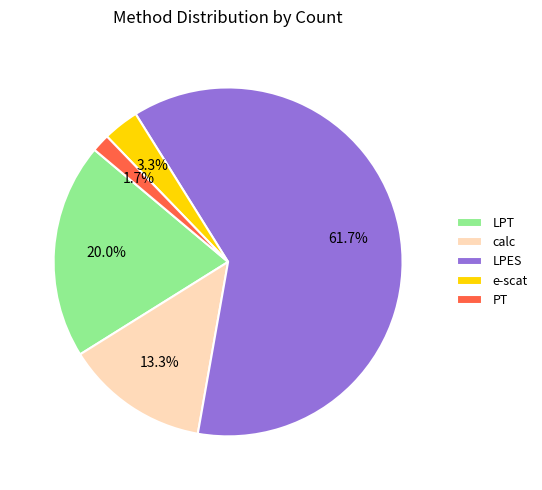

To the nearest percent, what is the combined percentage of PT and LPES?

63%